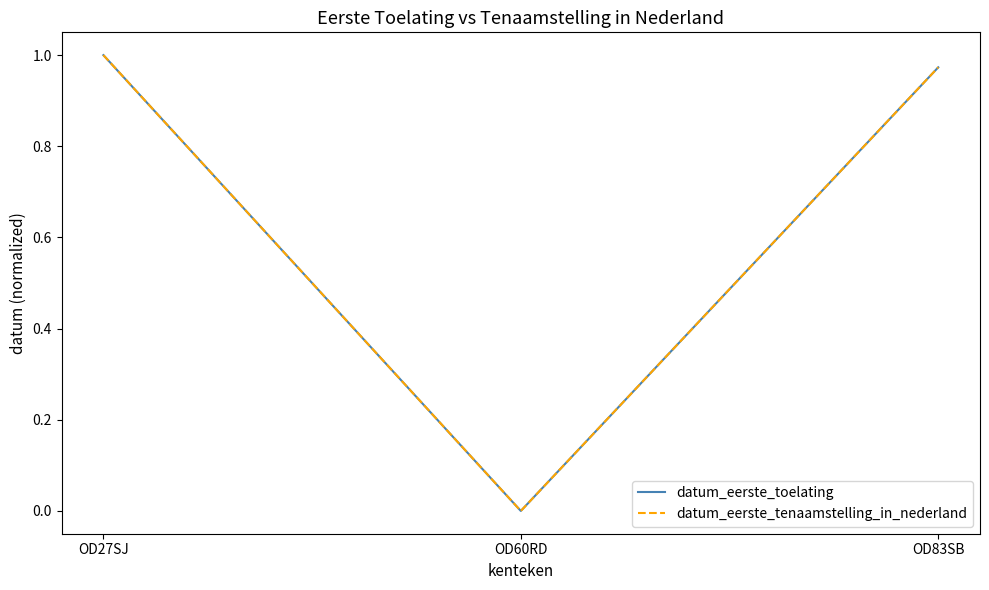

Is this an area chart (filled region under the line)?

No